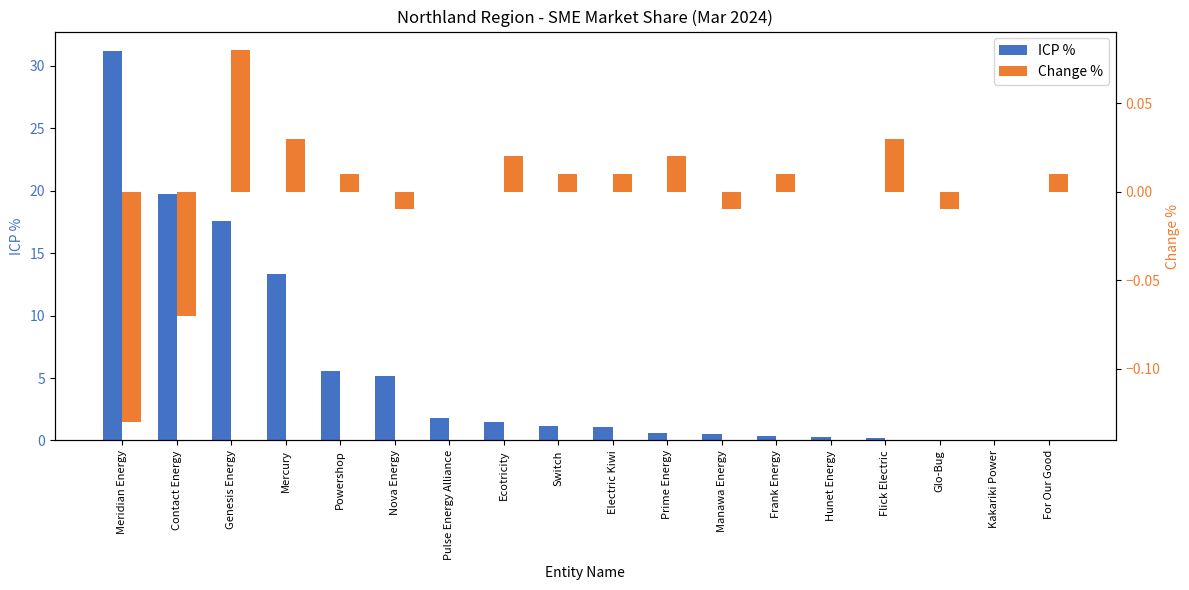

How many values in Change % are above zero?

10